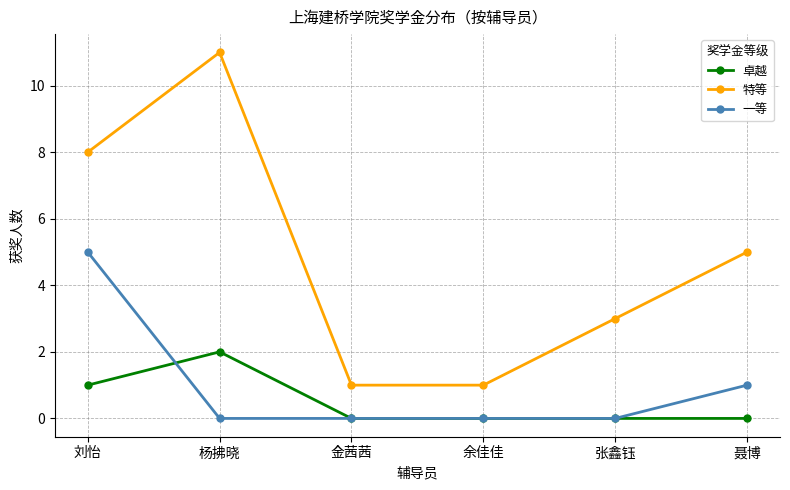

Reading left to right, extract all data points from this chart.

卓越: 刘怡=1	杨拂晓=2	金茜茜=0	余佳佳=0	张鑫钰=0	聂博=0
特等: 刘怡=8	杨拂晓=11	金茜茜=1	余佳佳=1	张鑫钰=3	聂博=5
一等: 刘怡=5	杨拂晓=0	金茜茜=0	余佳佳=0	张鑫钰=0	聂博=1